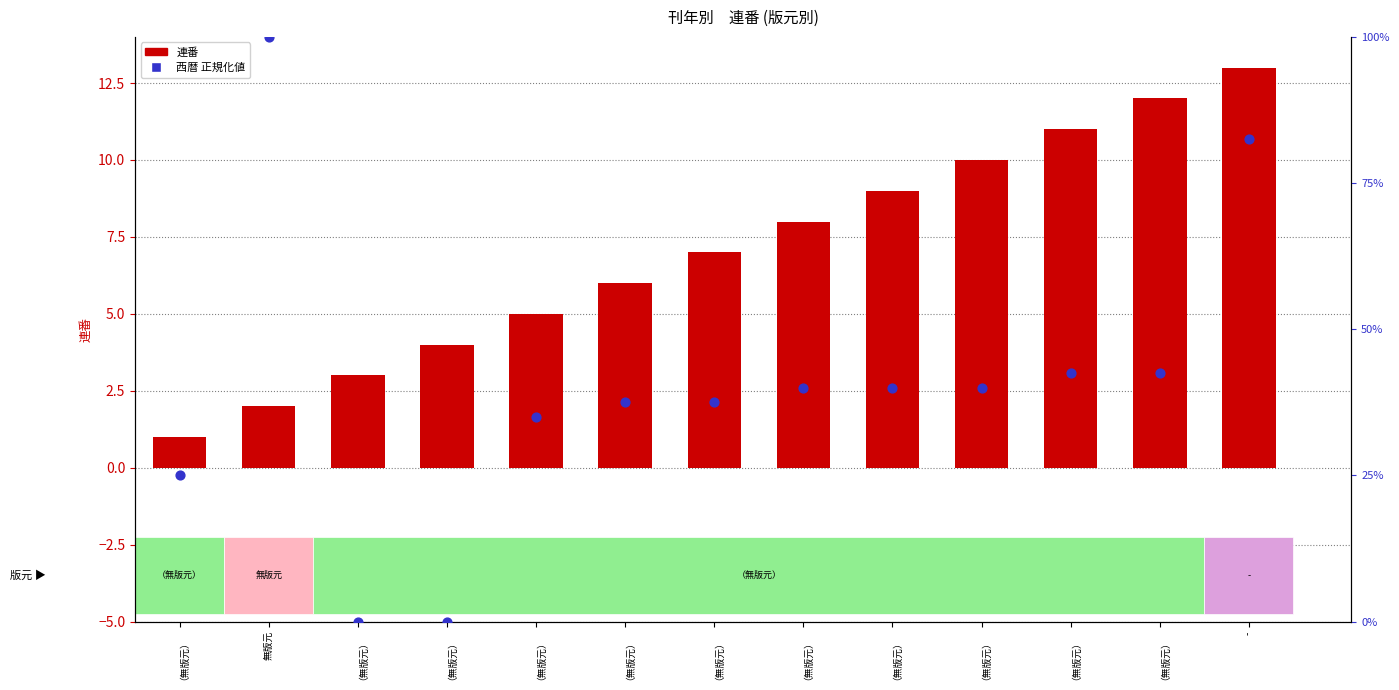

Is the value of 連番 at 無版元 greater than the value of 西暦 (正規化) at -?

Yes